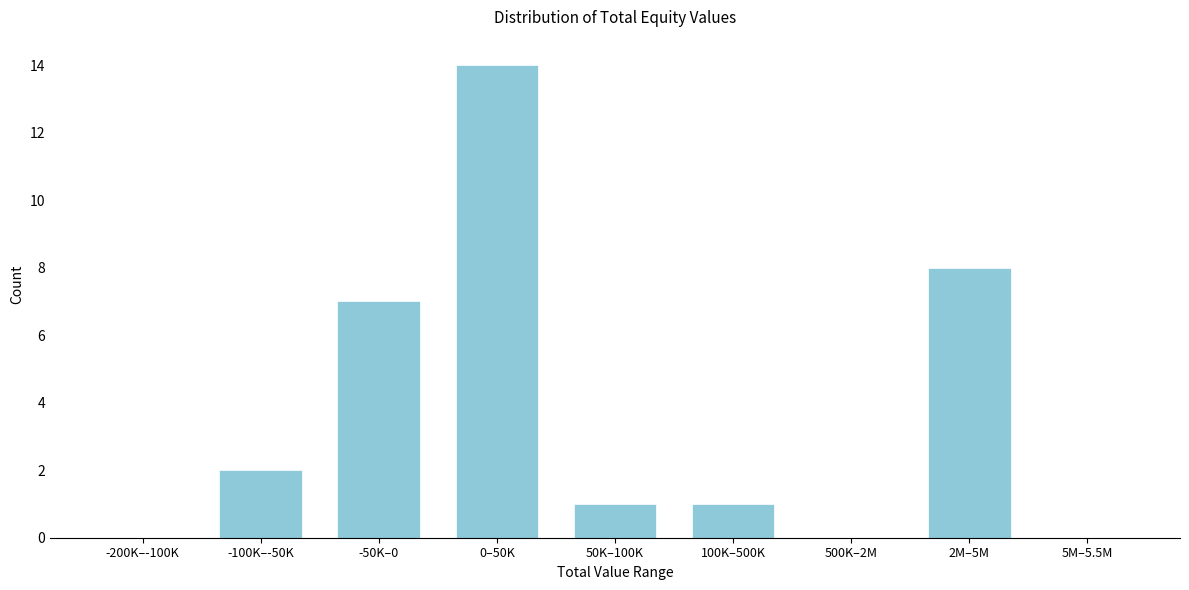

Reading left to right, list all the values displayed in this chart.

-200K–-100K=0	-100K–-50K=2	-50K–0=7	0–50K=14	50K–100K=1	100K–500K=1	500K–2M=0	2M–5M=8	5M–5.5M=0